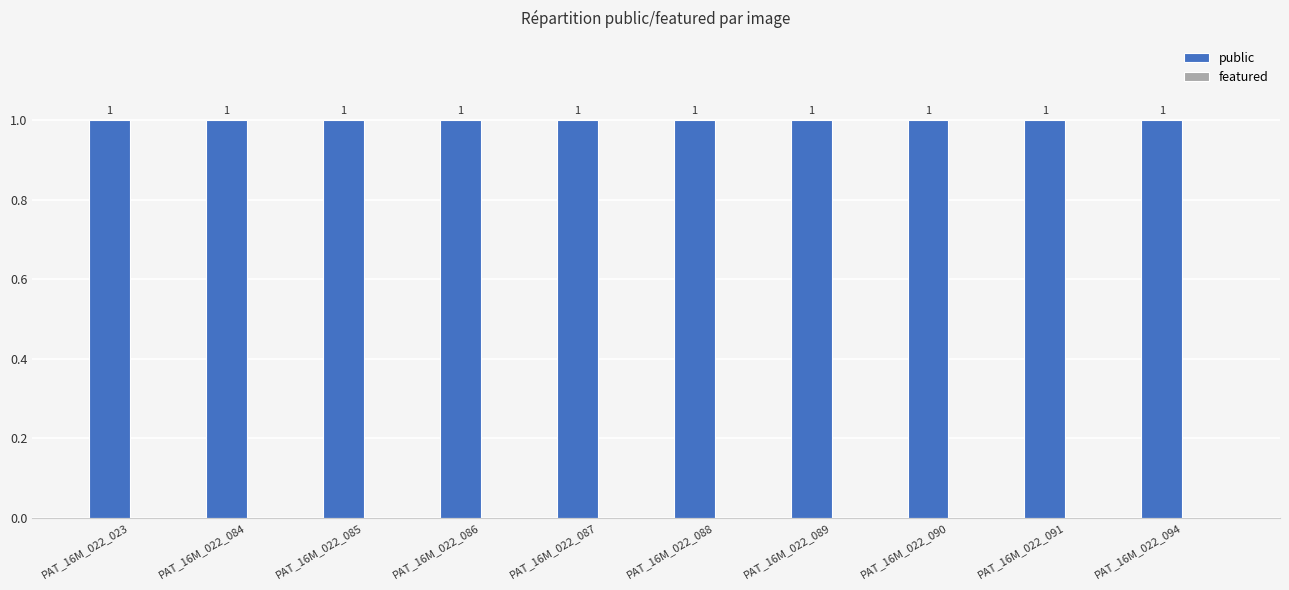

How many series are shown in this chart?

2